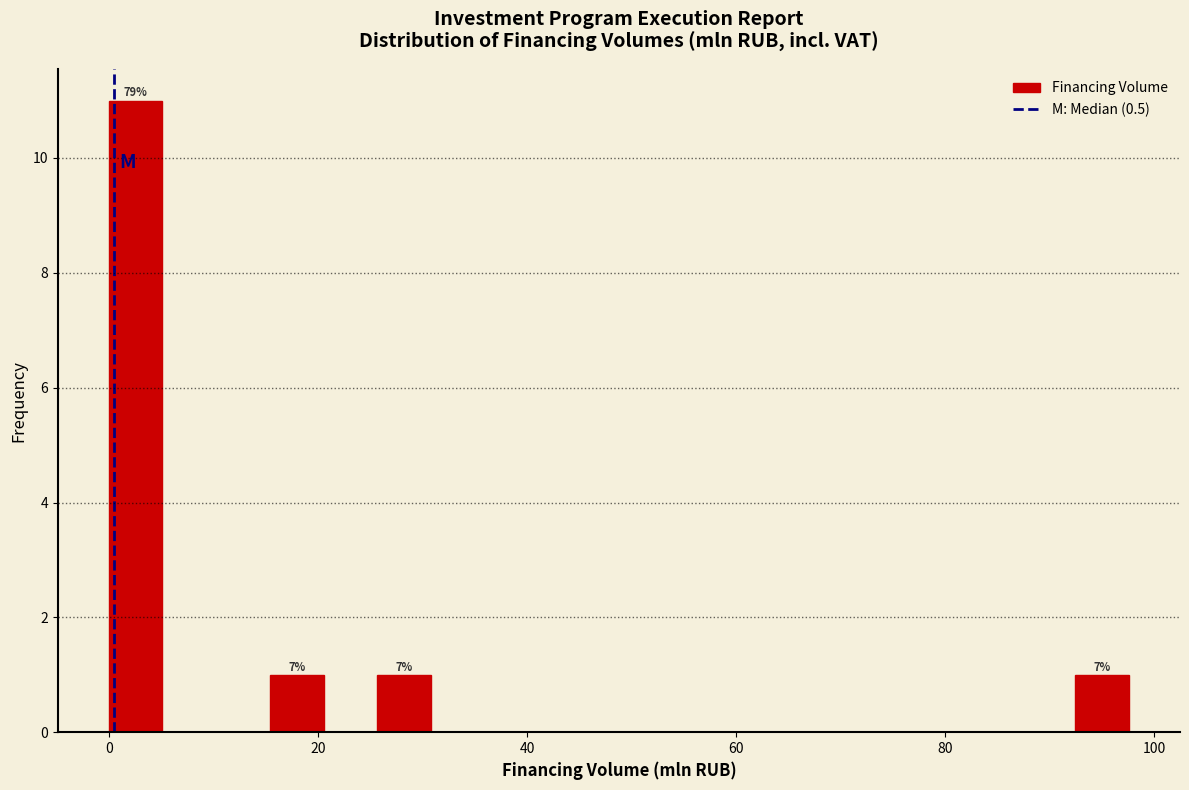

Read against the x-axis, roughly where is the centre of the tallest bar?

2